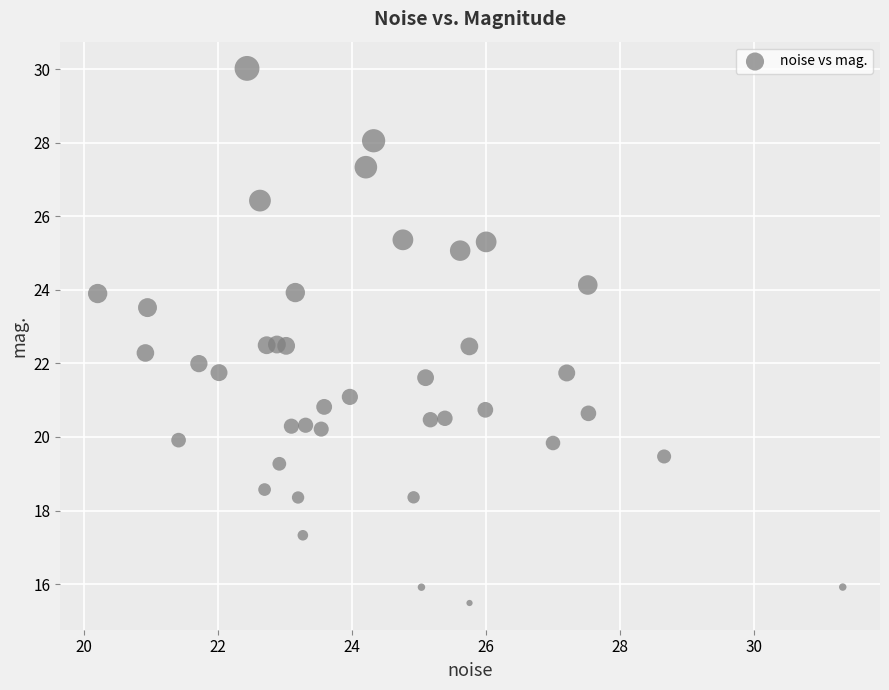

What is the range of Y values (max minus min)?

14.5